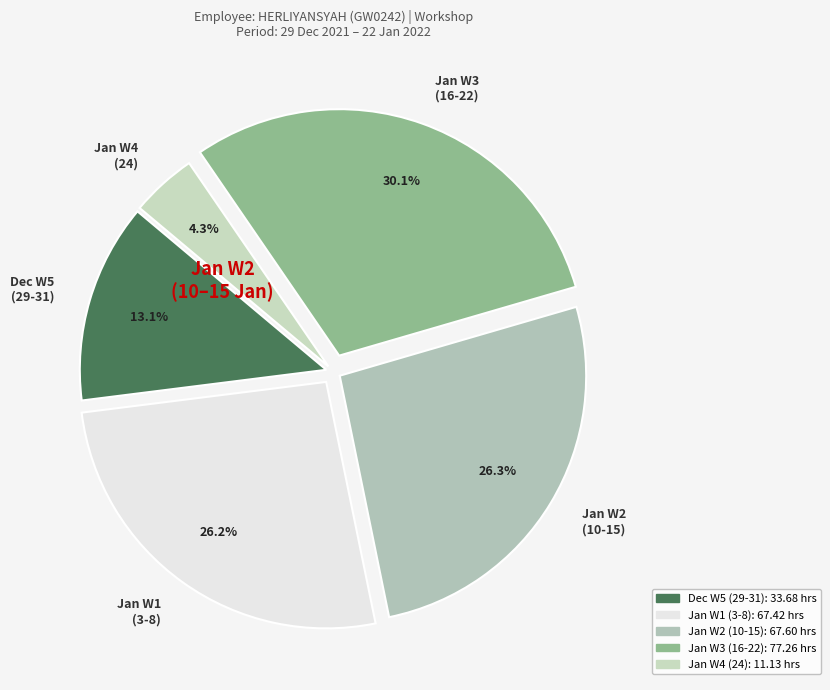

Is there any slice that represents more than half of the pie?

No